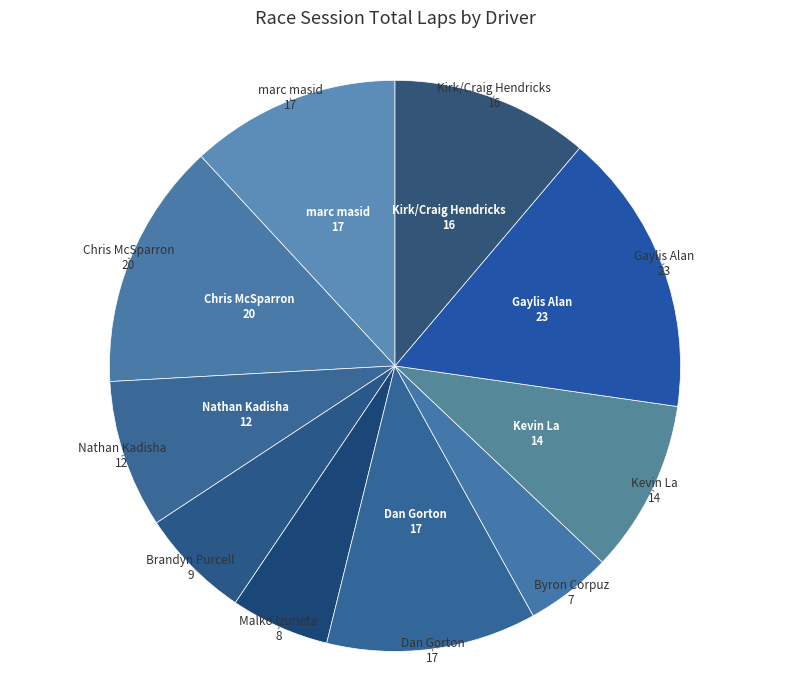

Is there any slice that represents more than half of the pie?

No